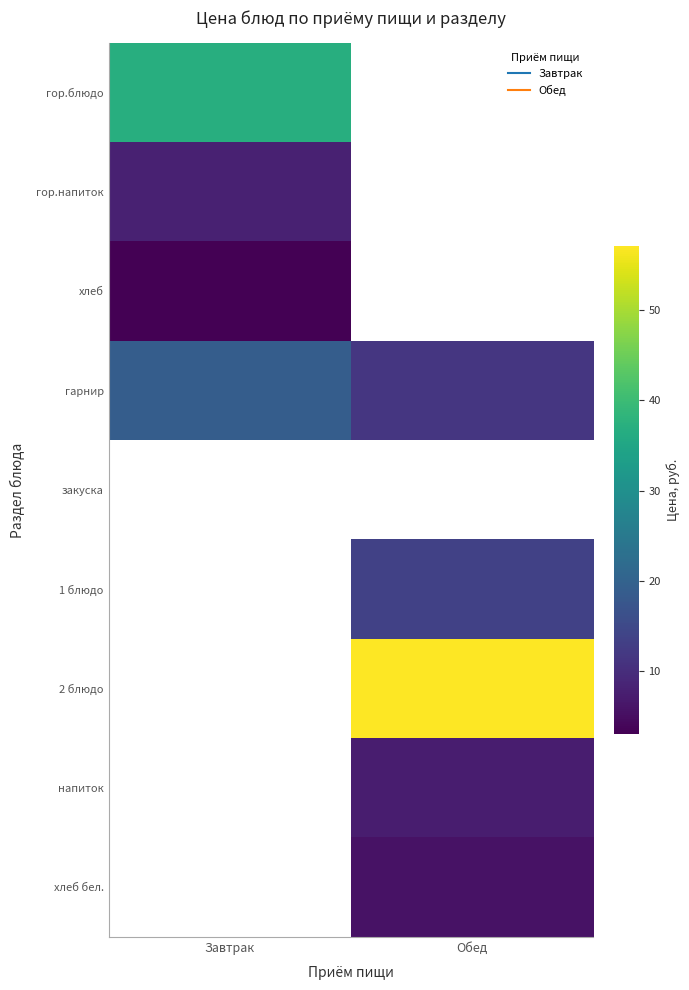

What is the total value across all series at Завтрак?

67.0